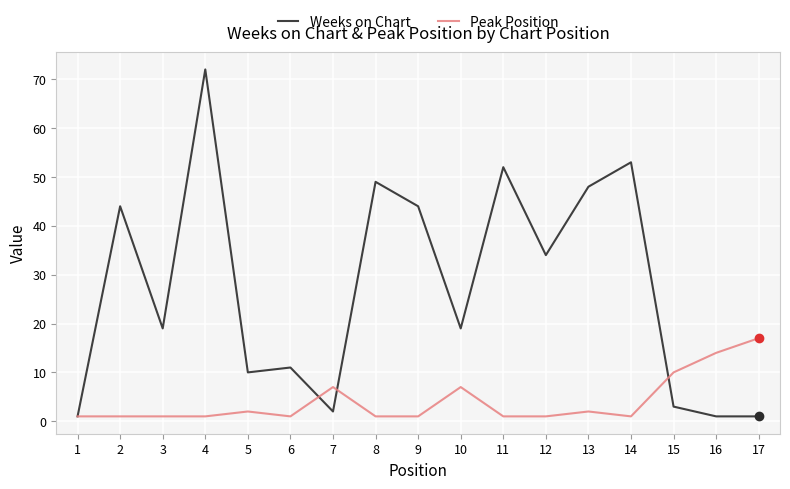

Is the value of Peak Position at 10 greater than the value of Weeks on Chart at 14?

No